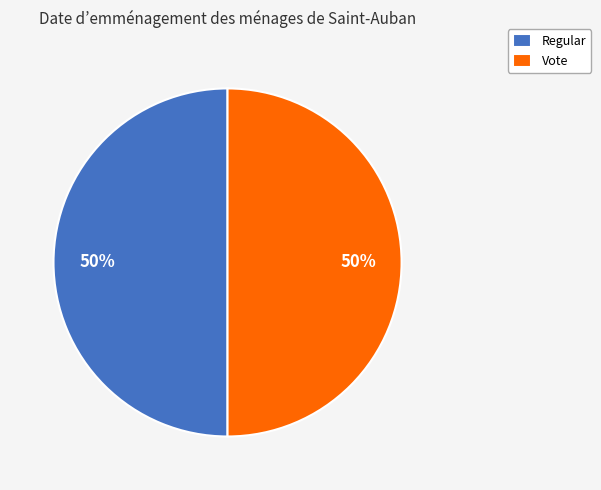

True or false: Regular accounts for 65% of the total.

False